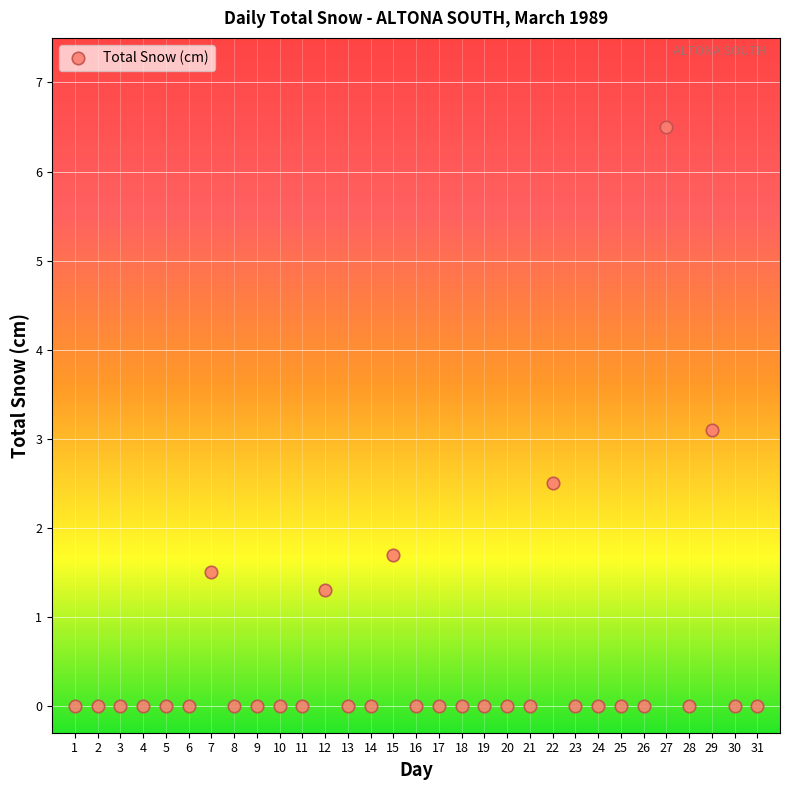

What Y value in the scatter plot is closest to 3?

3.1